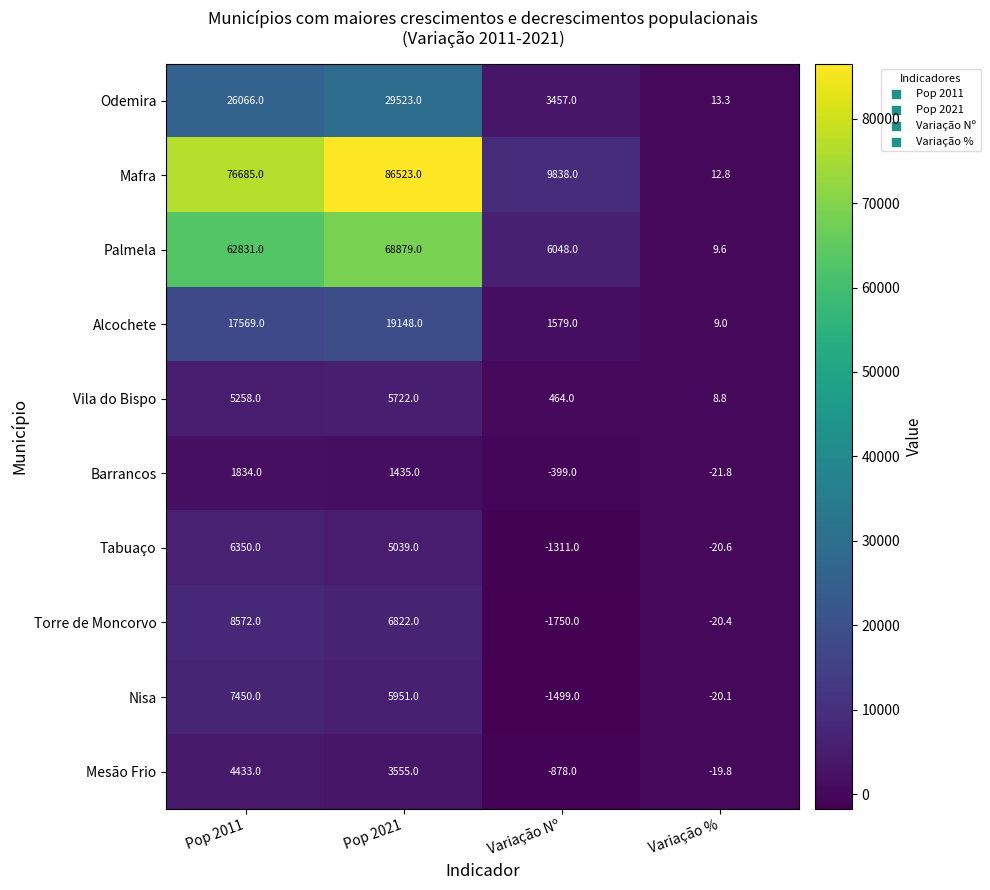

What value does the Vila do Bispo series have at Pop 2011?

5258.0